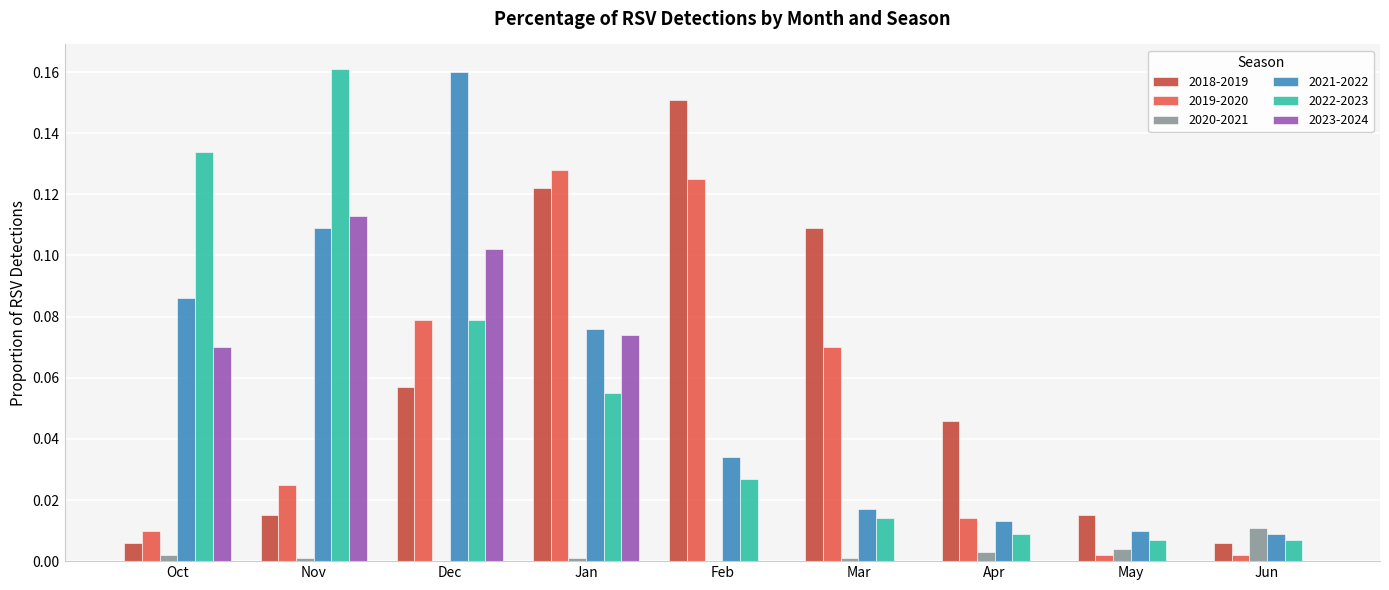

Is the value of 2019-2020 at Jan greater than the value of 2021-2022 at May?

Yes